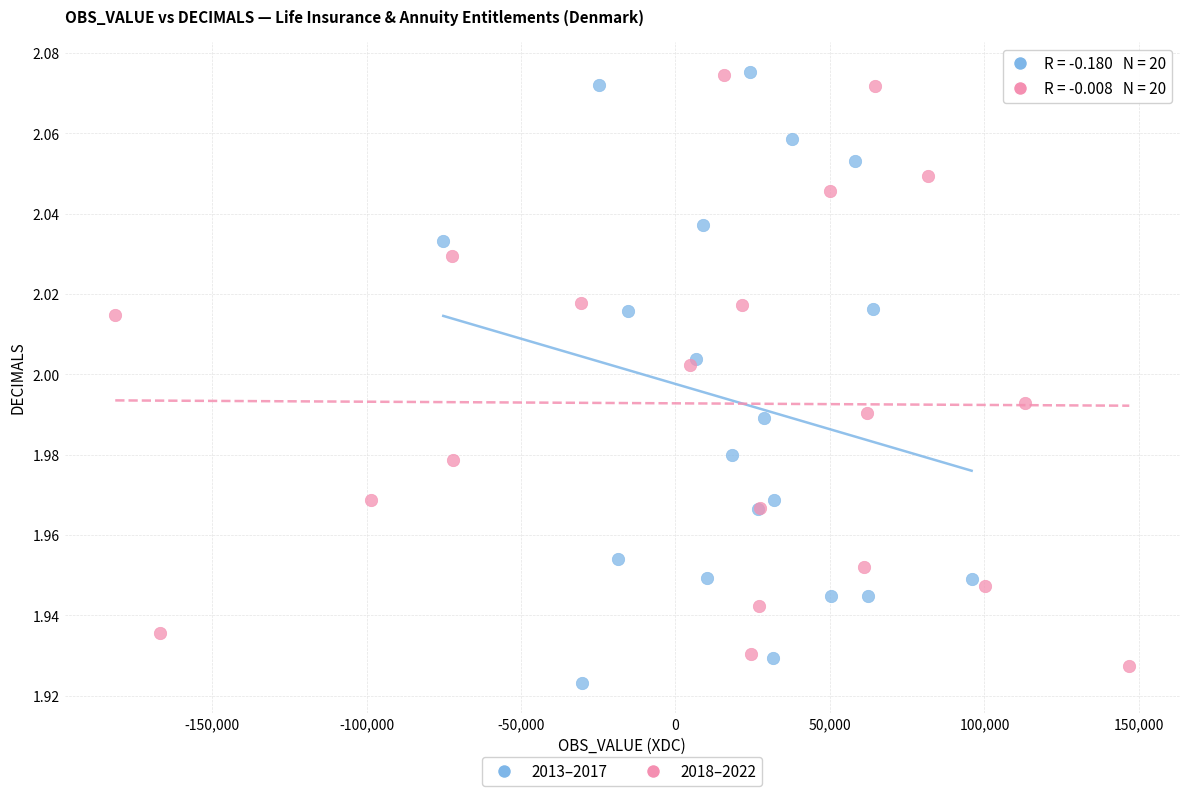

Which series has the widest spread of Y values?

2013–2017